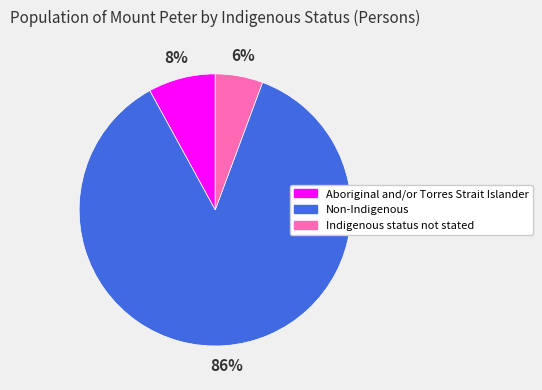

To the nearest percent, what is the difference between the Non-Indigenous and Aboriginal and/or Torres Strait Islander slice percentages?

78%